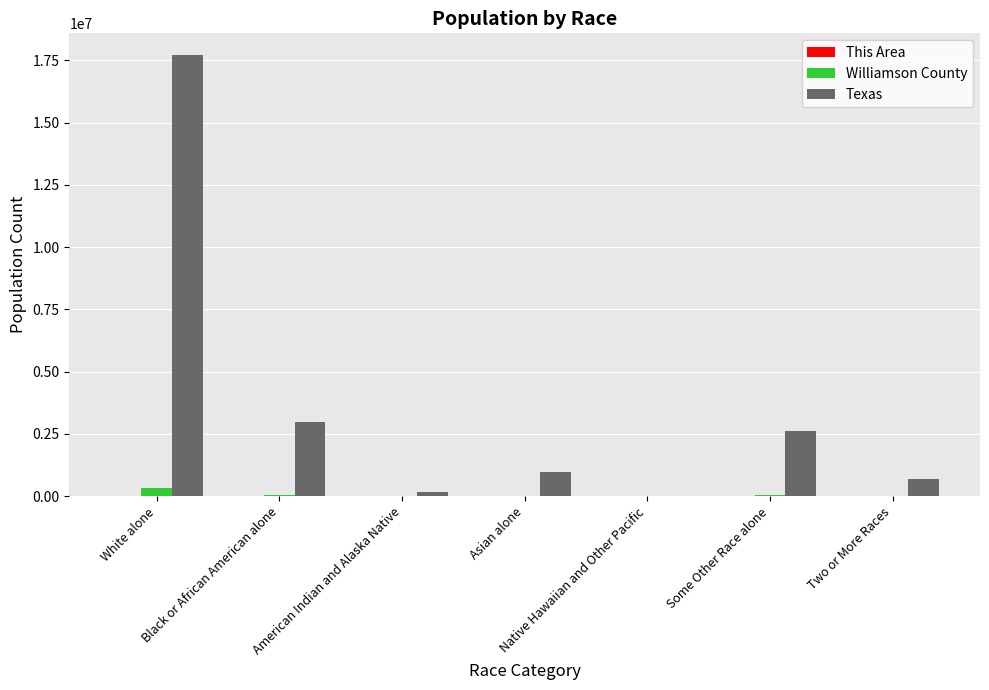

The Texas series shows 679001 at Two or More Races. True or false?

True